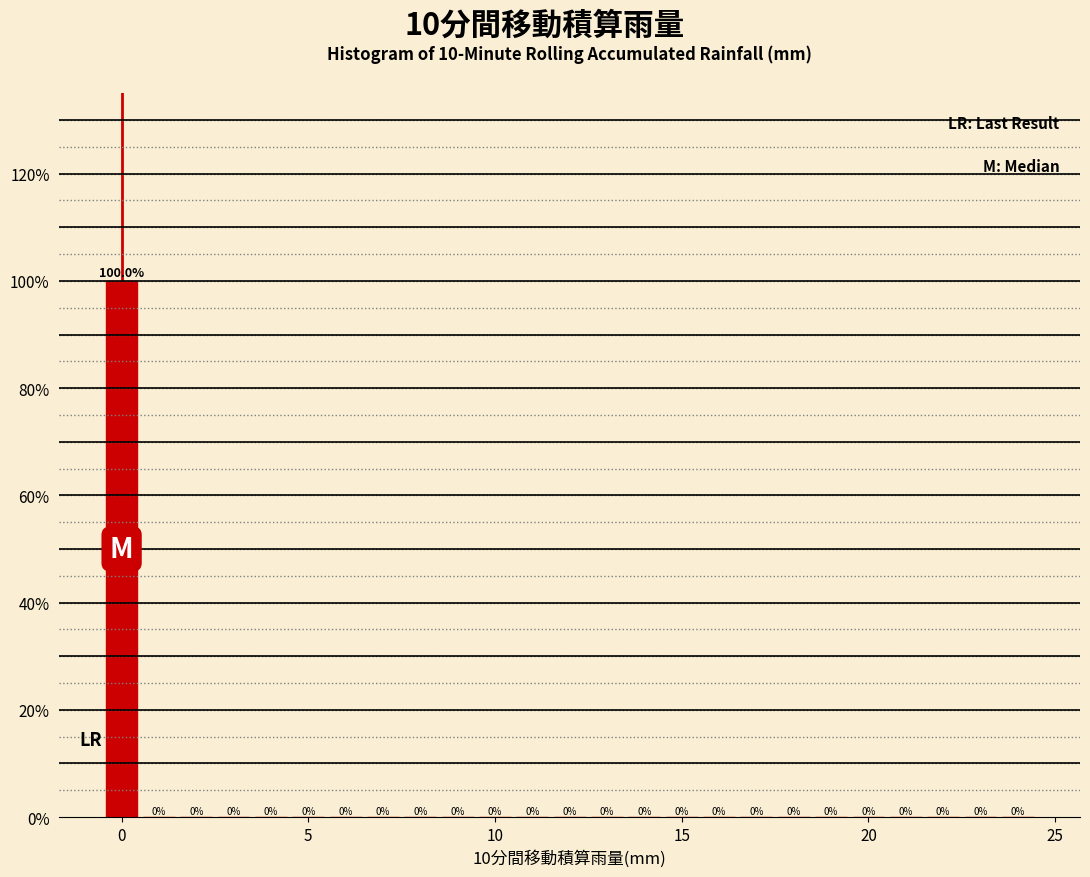

Around what value on the x-axis is the tallest bar? Give the approximate position of its centre, as read against the axis.

0.0